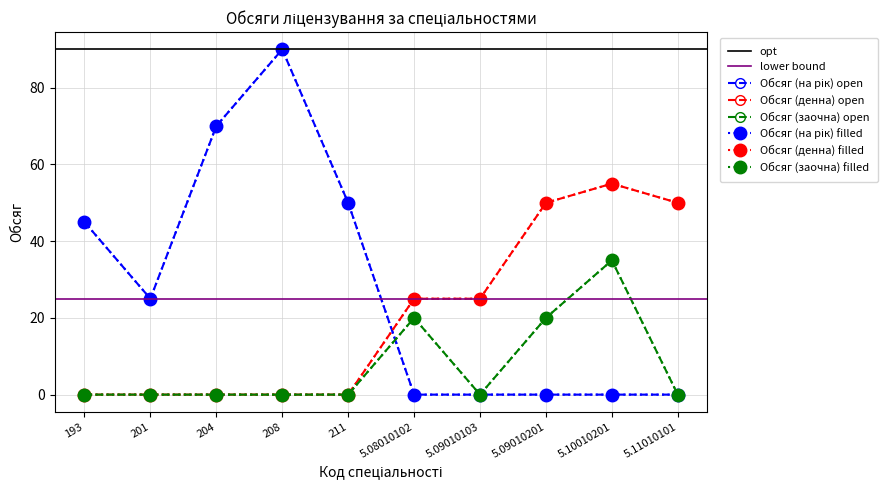

Which series has the largest range (max minus min)?

Обсяг (на рік)